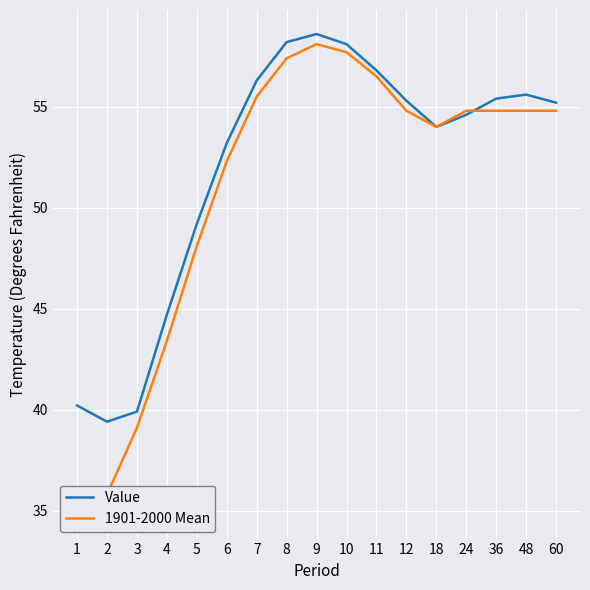

Rank the series by their average value, from lowest to highest.

1901-2000 Mean, Value